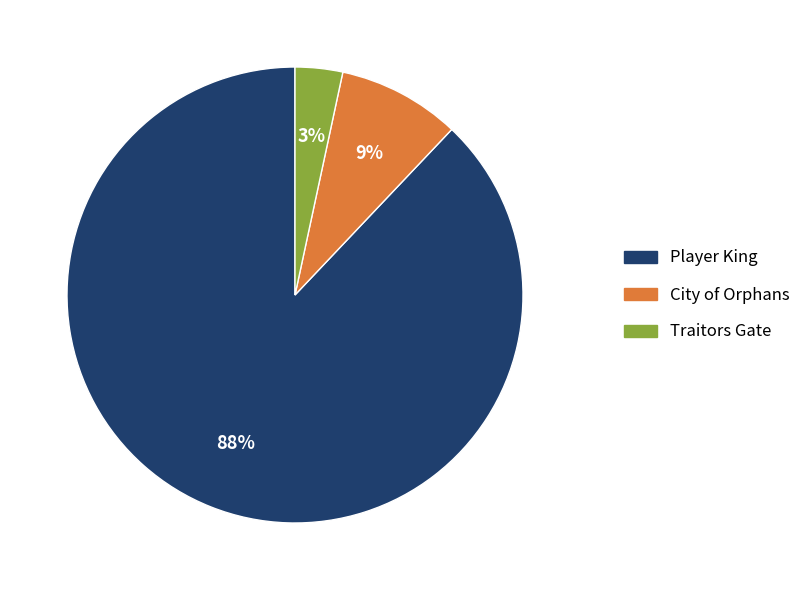

To the nearest percent, what is the combined percentage of Traitors Gate and City of Orphans?

12%